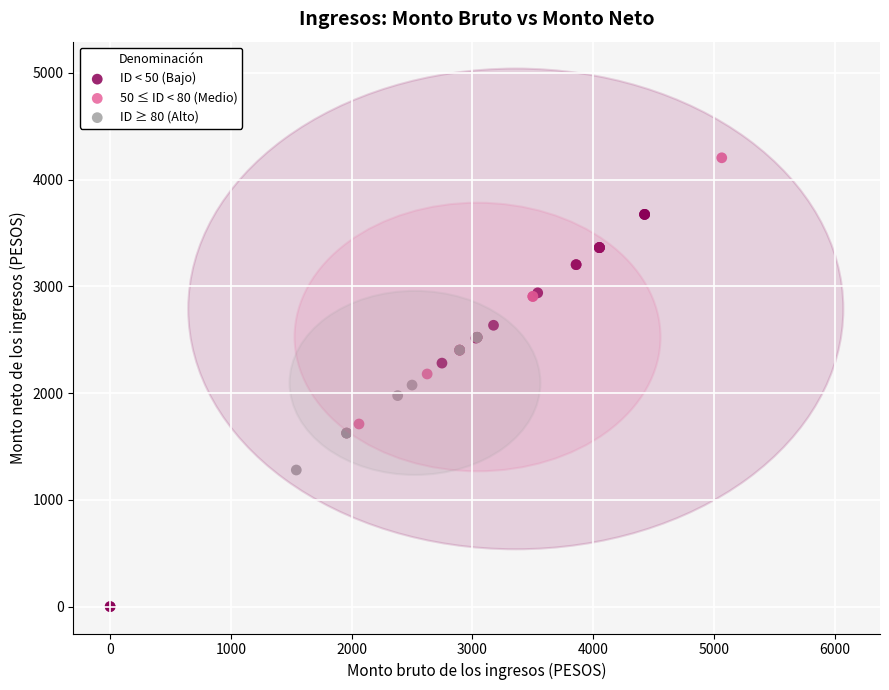

What are all the series names shown in the legend?

ID < 50 (Bajo), 50 ≤ ID < 80 (Medio), ID ≥ 80 (Alto)